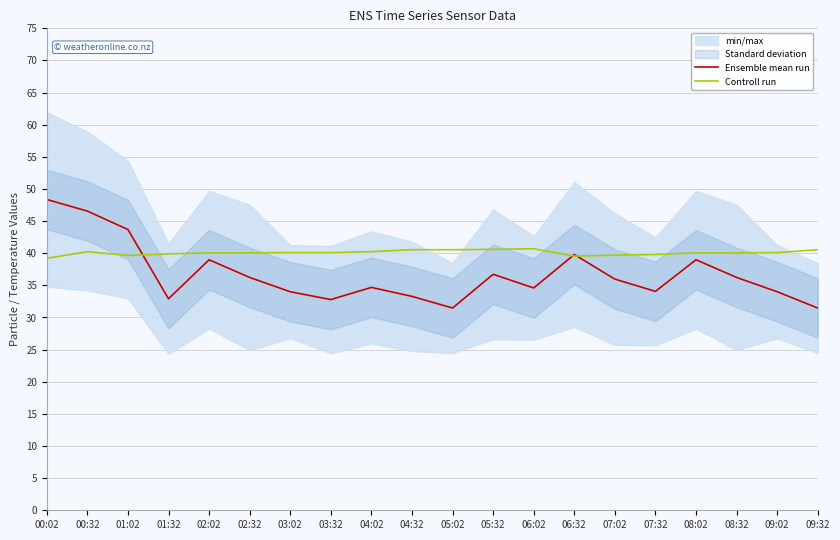

List the labels in order of Controll run value, largest first.

06:02, 05:32, 04:32, 05:02, 09:32, 00:32, 04:02, 03:02, 03:32, 09:02, 02:02, 02:32, 08:02, 08:32, 01:32, 07:32, 07:02, 01:02, 06:32, 00:02